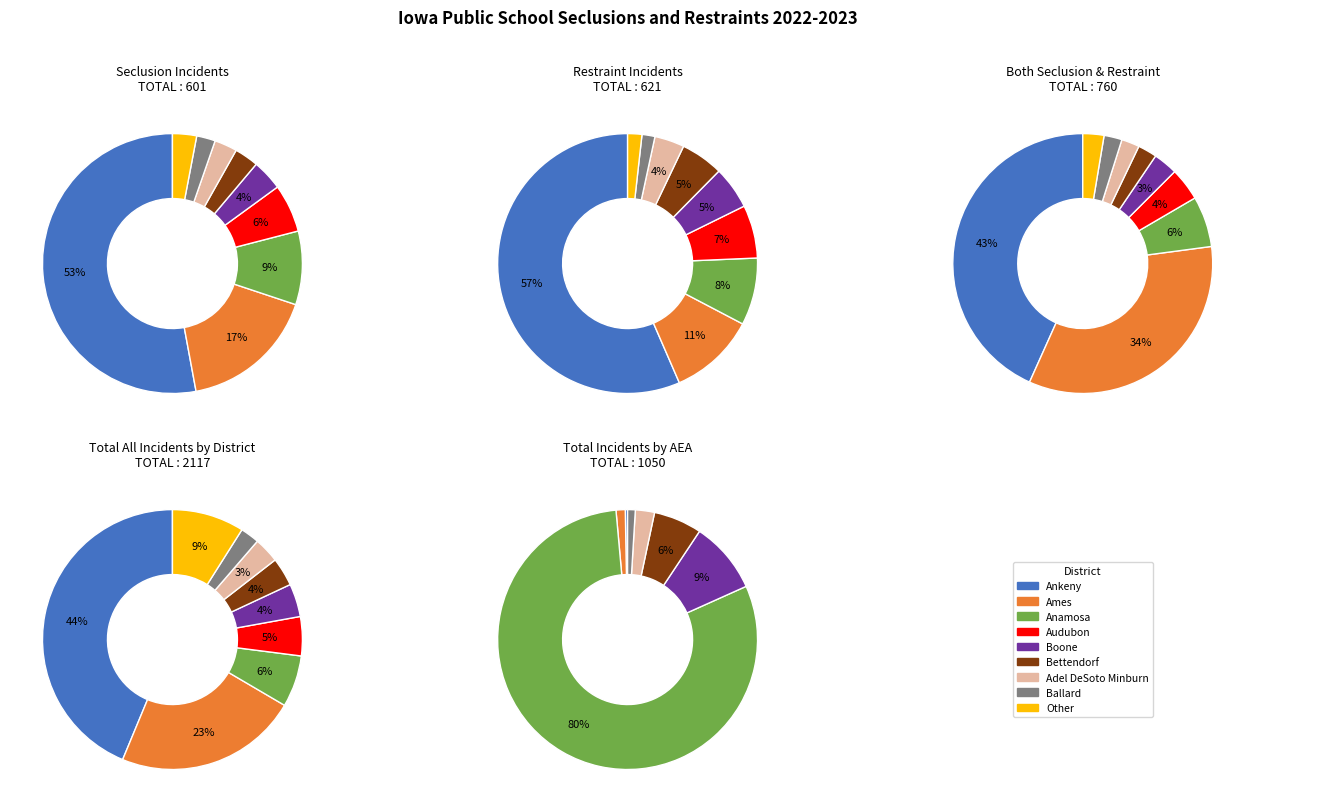

What is the difference between the highest and lowest values at Bettendorf?

28